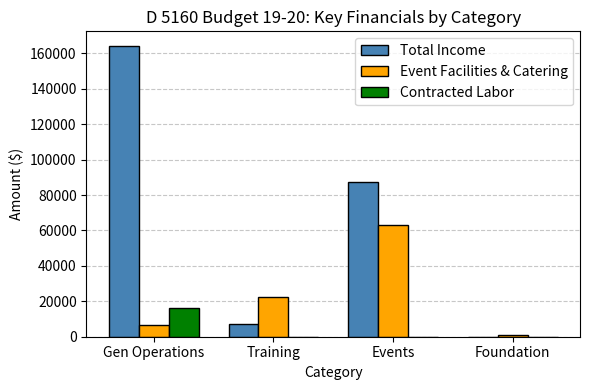

What is the highest value of the Total Income series?

164200